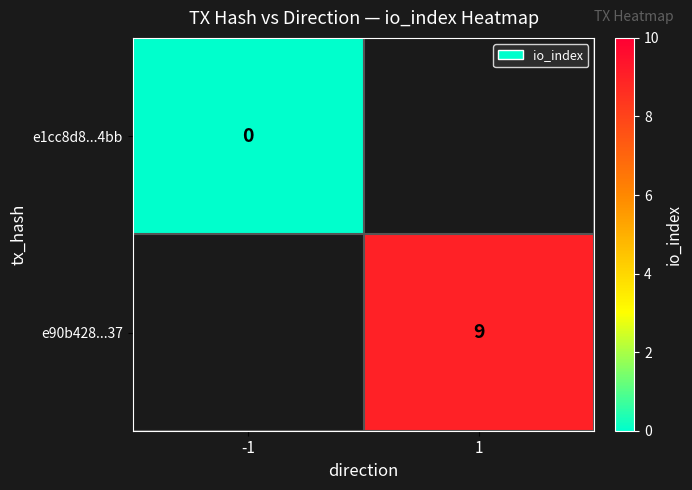

At which label does e1cc8d8...4bb reach its minimum?

-1